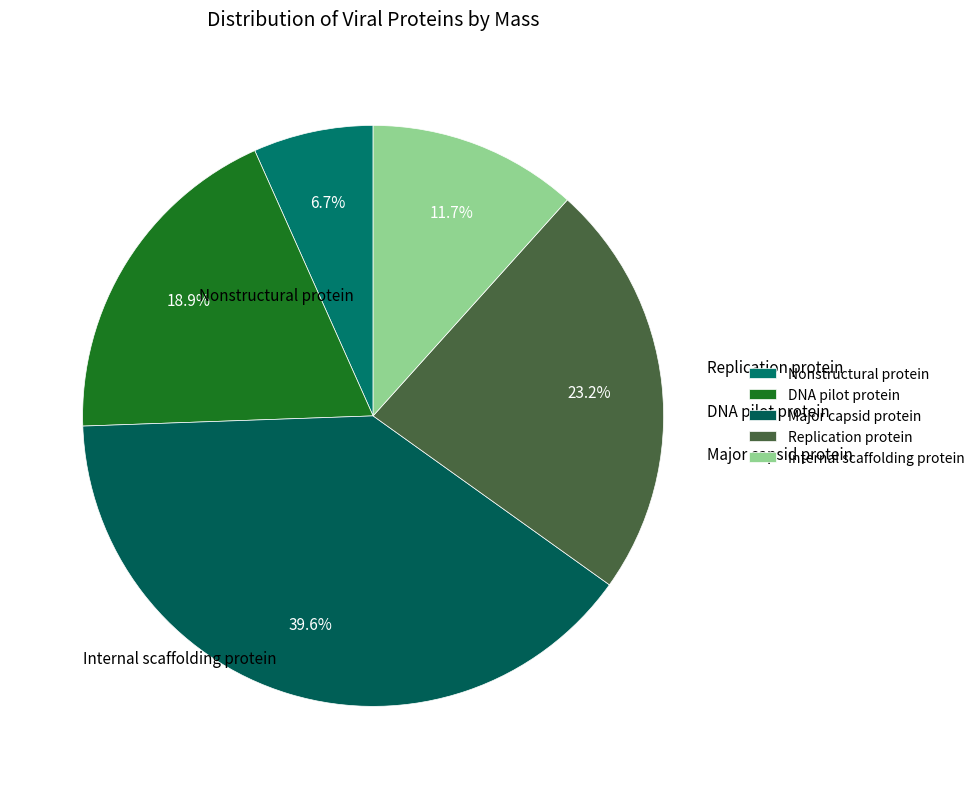

To the nearest percent, what percentage of the pie is DNA pilot protein?

19%